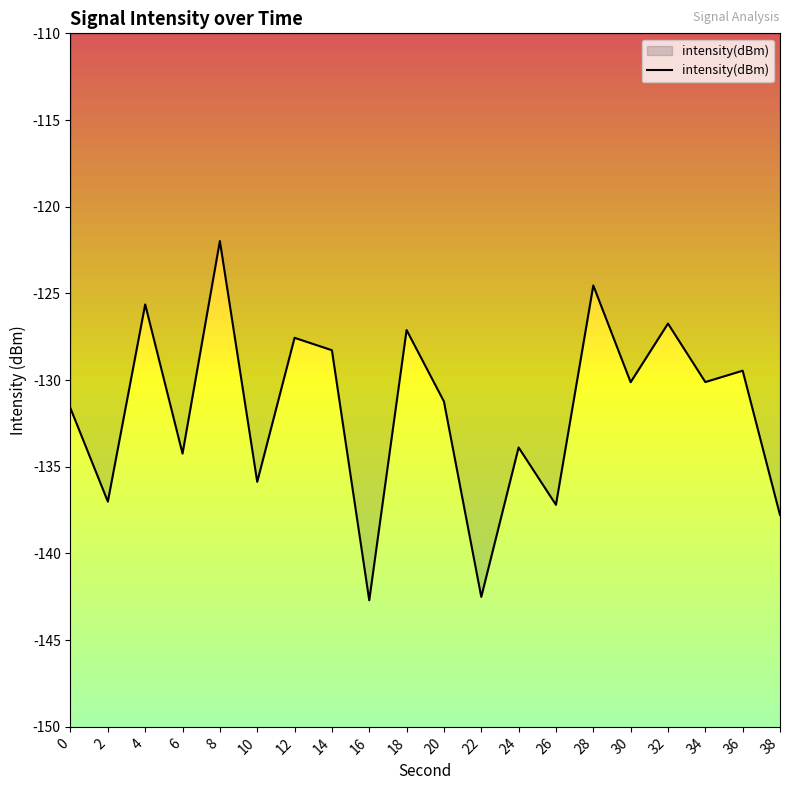

Reading left to right, list all the values displayed in this chart.

-131.6	-137.0	-125.6	-134.2	-122.0	-135.9	-127.6	-128.3	-142.7	-127.1	-131.2	-142.5	-133.9	-137.2	-124.5	-130.1	-126.7	-130.1	-129.5	-137.8